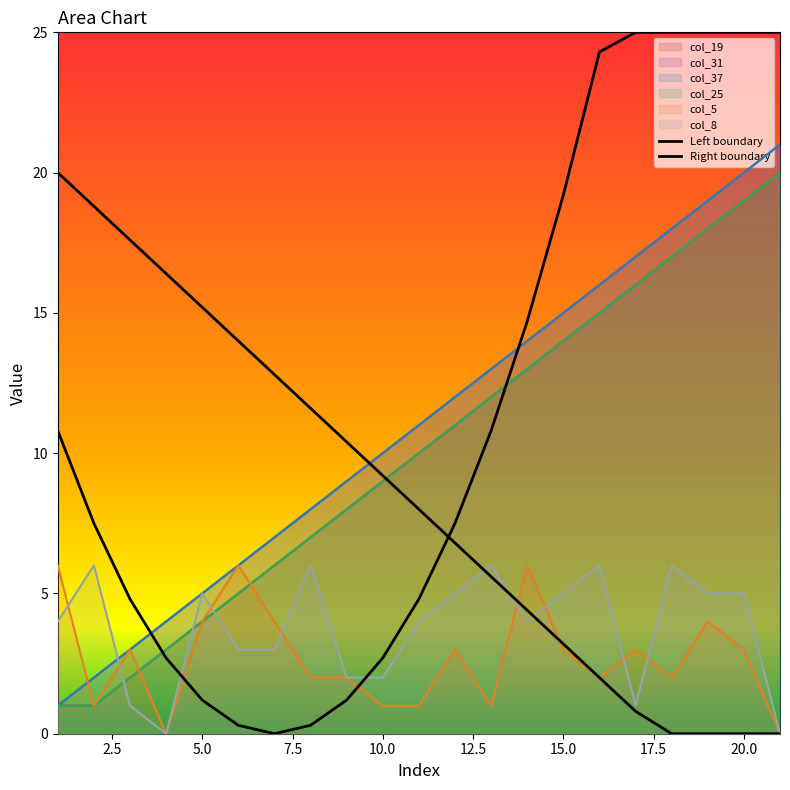

Is the value of col_31 at 20 greater than the value of col_25 at 16?

Yes